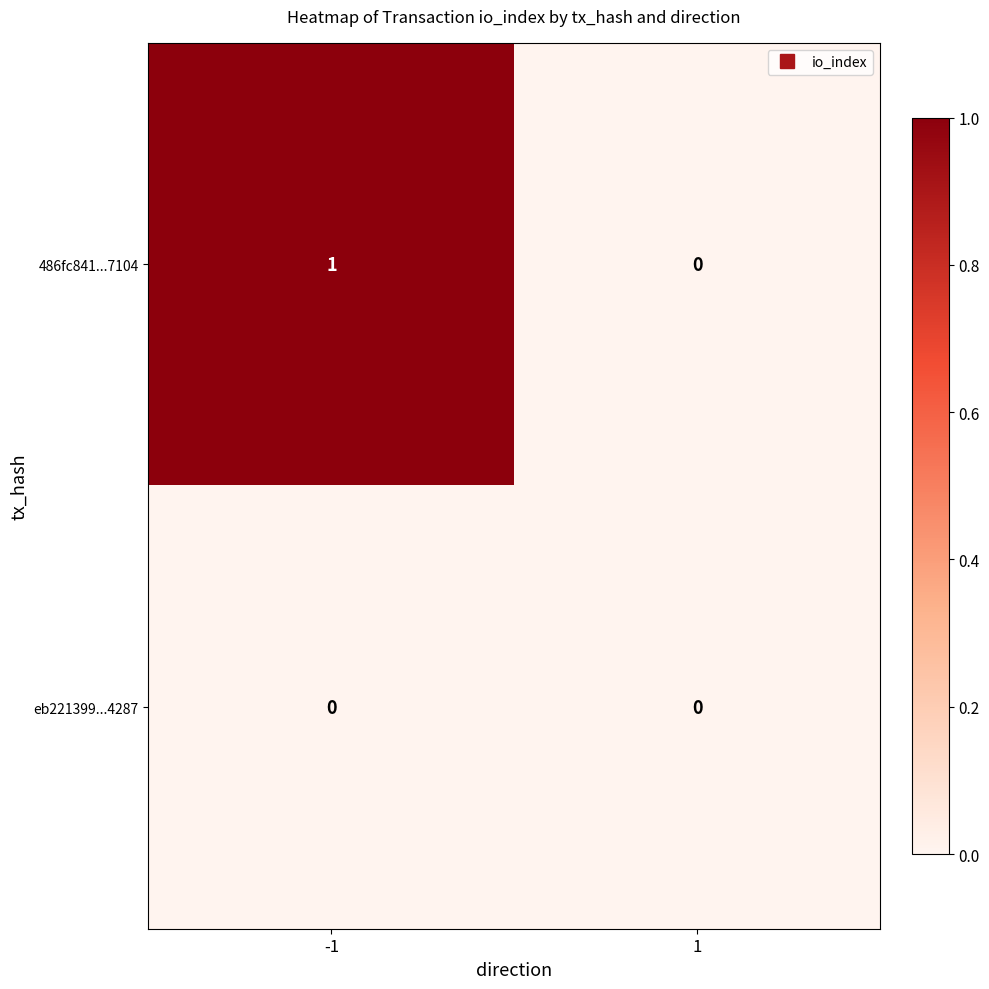

How many data points does each series have?

2